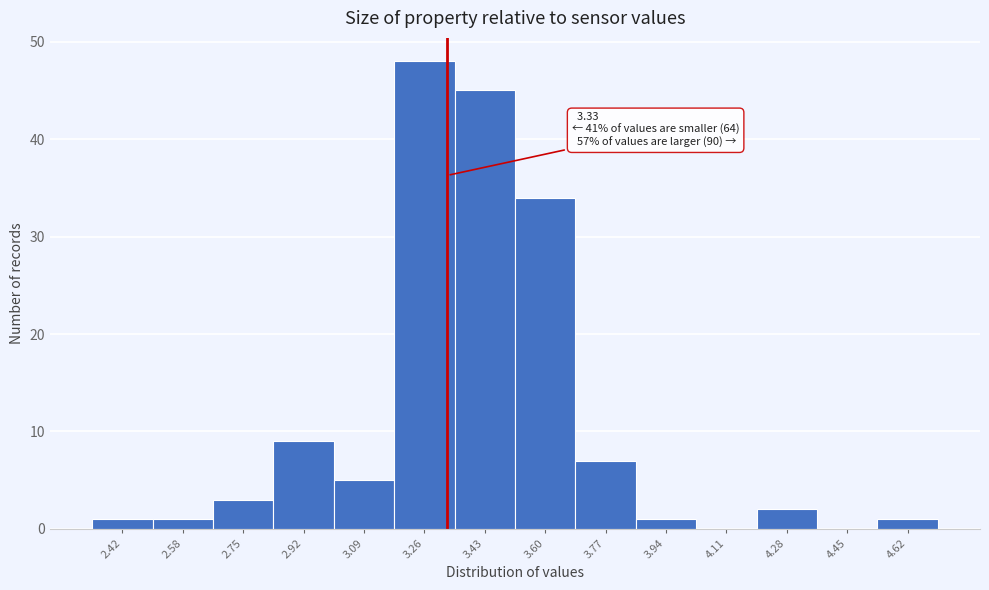

Over which range of the x-axis is the bar tallest?

3.18 to 3.35